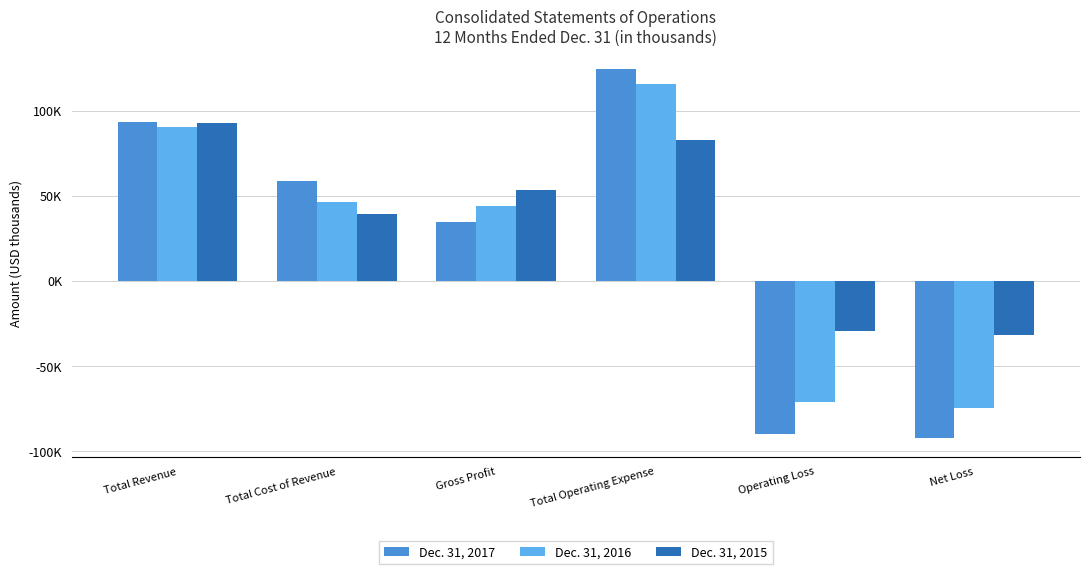

Rank the series at Total Cost of Revenue from highest to lowest value.

Dec. 31, 2017, Dec. 31, 2016, Dec. 31, 2015